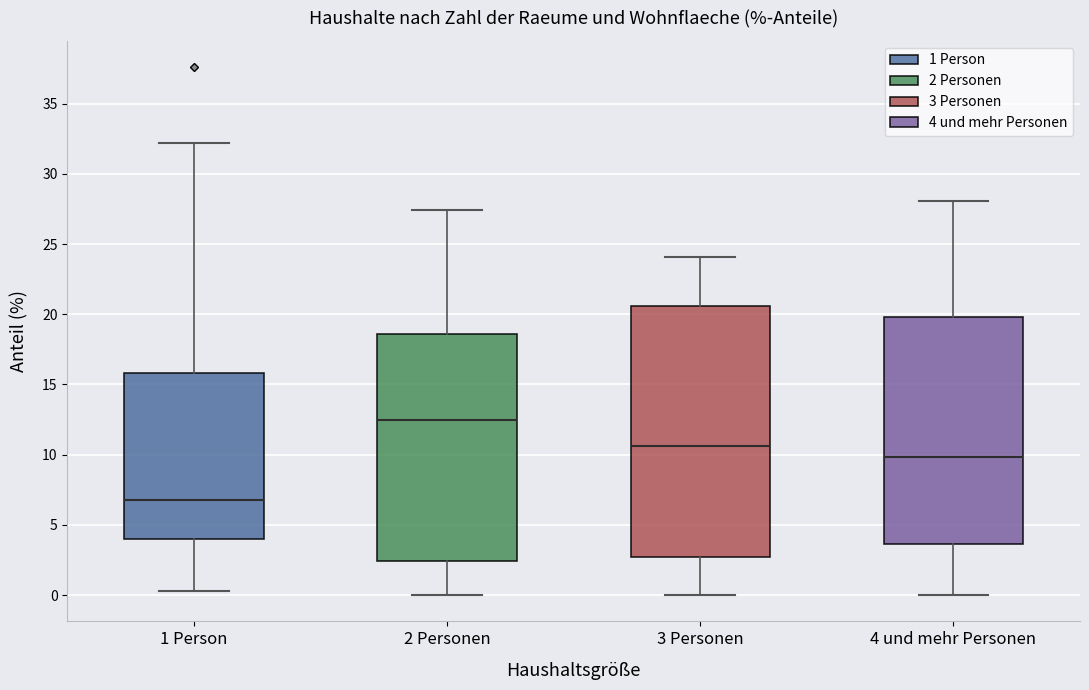

Comparing the boxes themselves (not the whiskers), which one is the tallest?

3 Personen